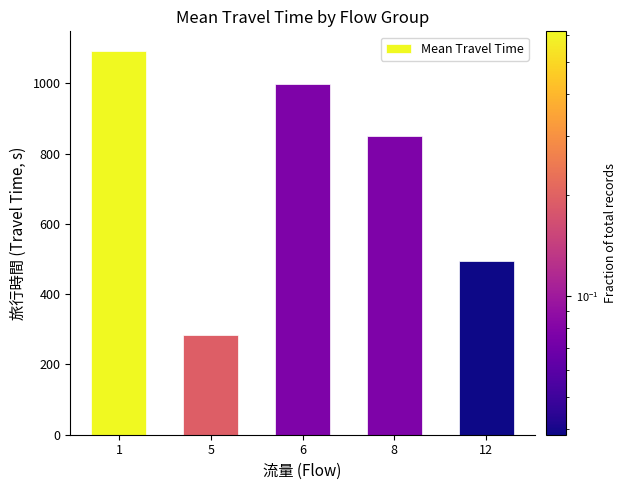

Reading right to left, what are all the values shown in this chart?

494.0	850.5	998.0	285.2	1093.8